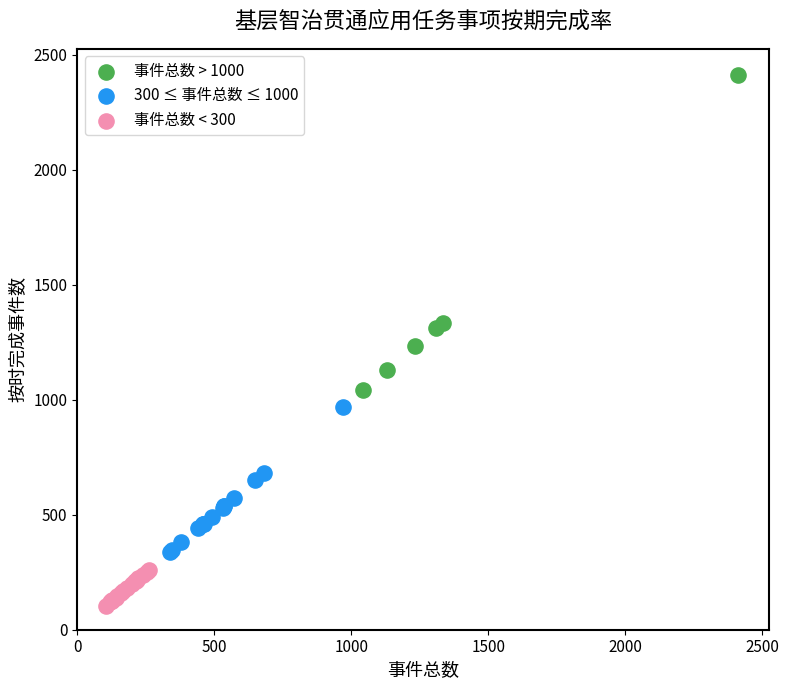

What are all the series names shown in the legend?

事件总数 > 1000, 300 ≤ 事件总数 ≤ 1000, 事件总数 < 300